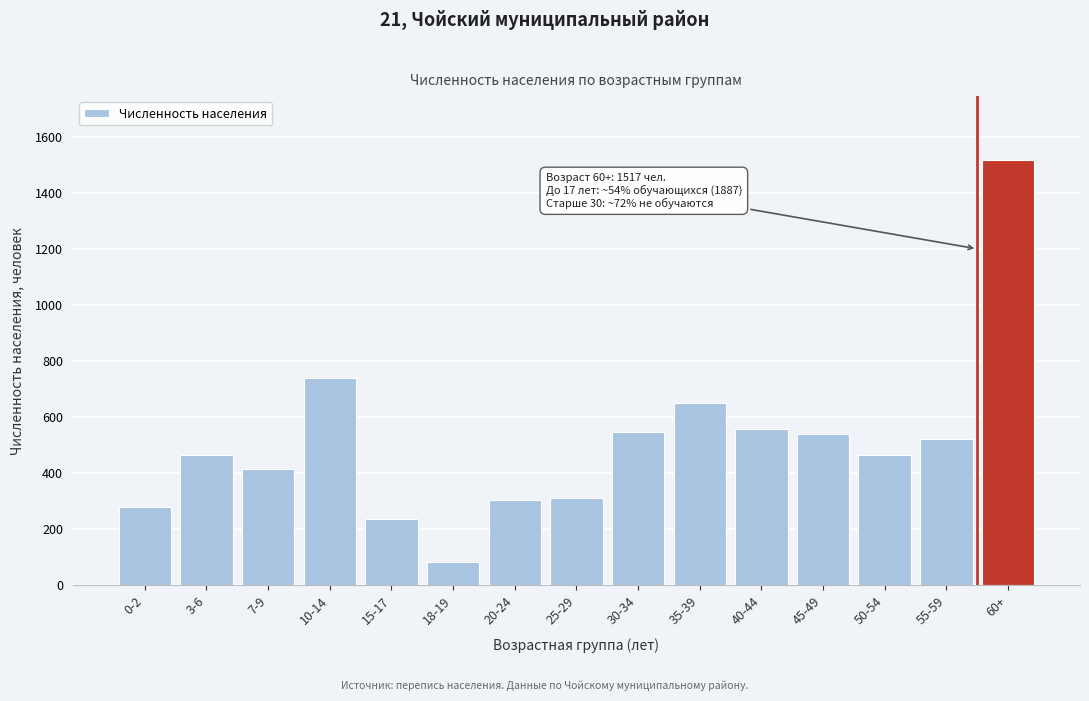

What is the difference between the maximum and second lowest values?

1282